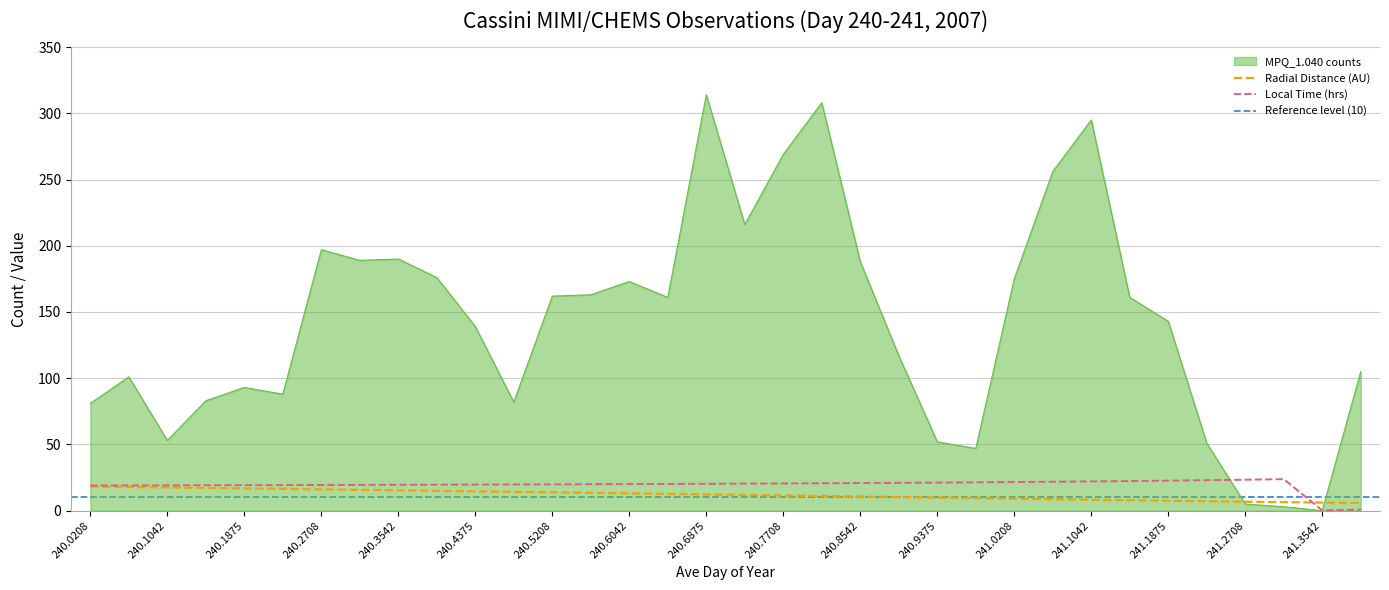

What is the difference between the maximum and second lowest values in the Radial_Distance series?

12.1